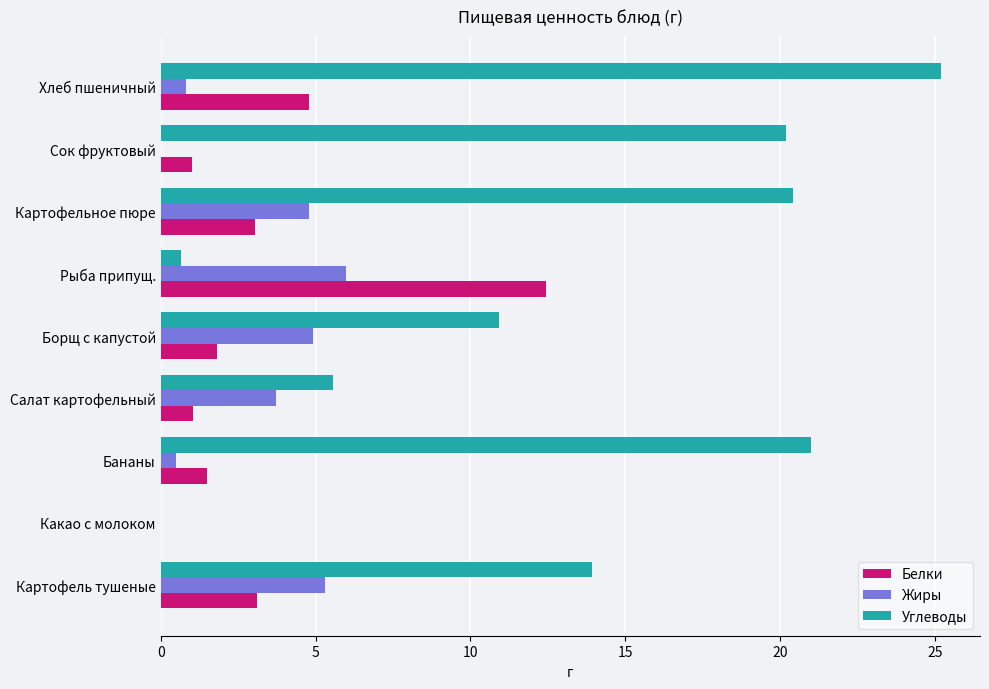

What is the sum of the Белки values at Борщ с капустой and Картофель тушеные?

4.9